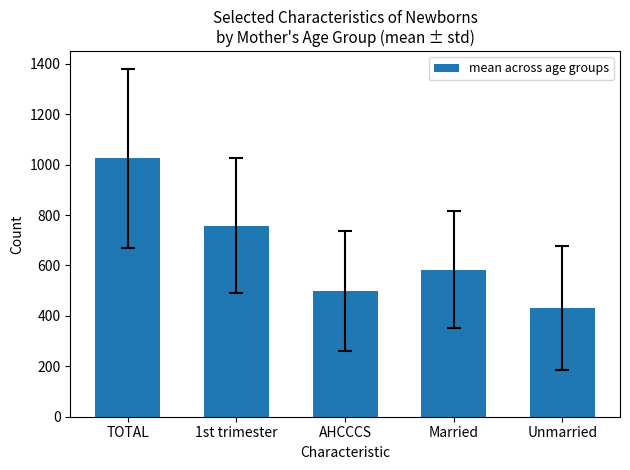

What is the average value?

659.4